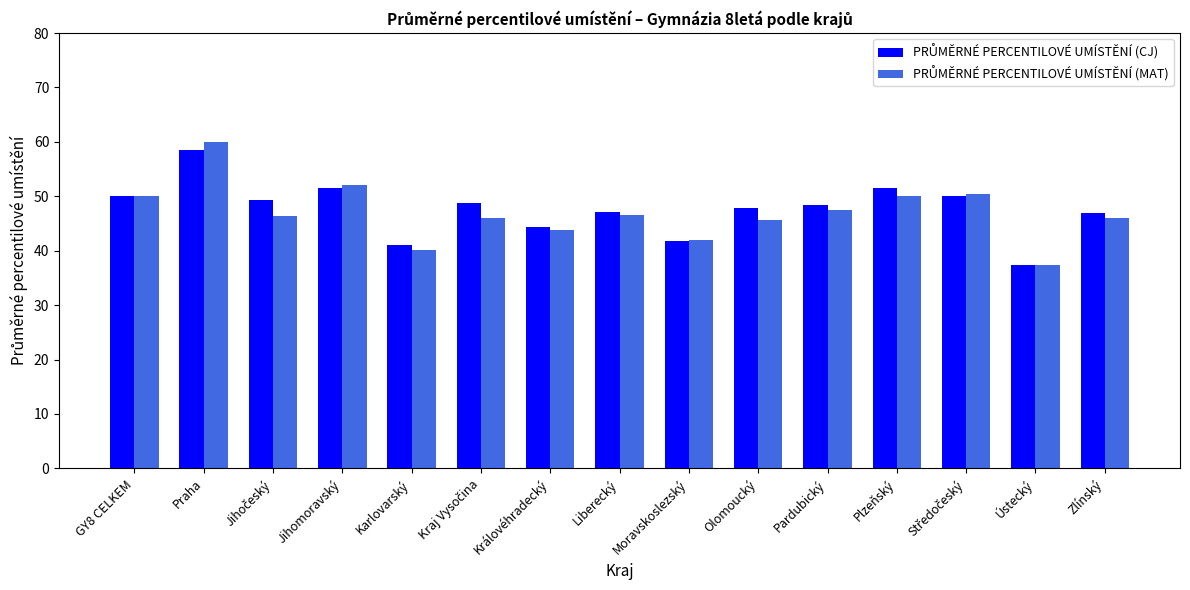

At which category is the sum across all series the highest?

Praha